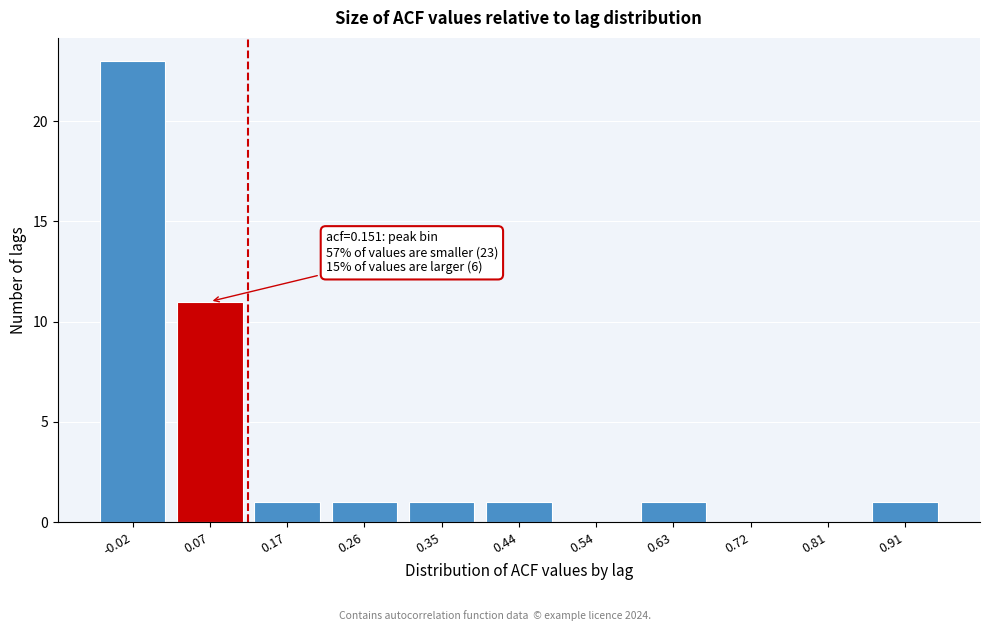

Reading right to left, extract all data points from this chart.

0.91=1	0.81=0	0.72=0	0.63=1	0.54=0	0.44=1	0.35=1	0.26=1	0.17=1	0.07=11	-0.02=23